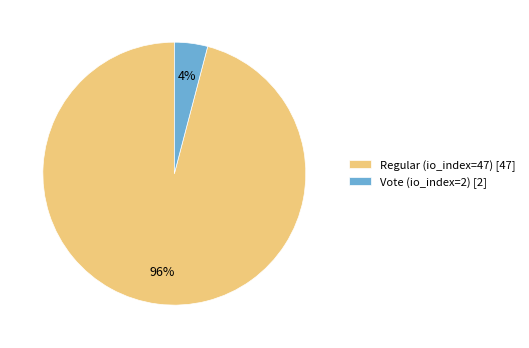

Count the number of slices in the pie.

2